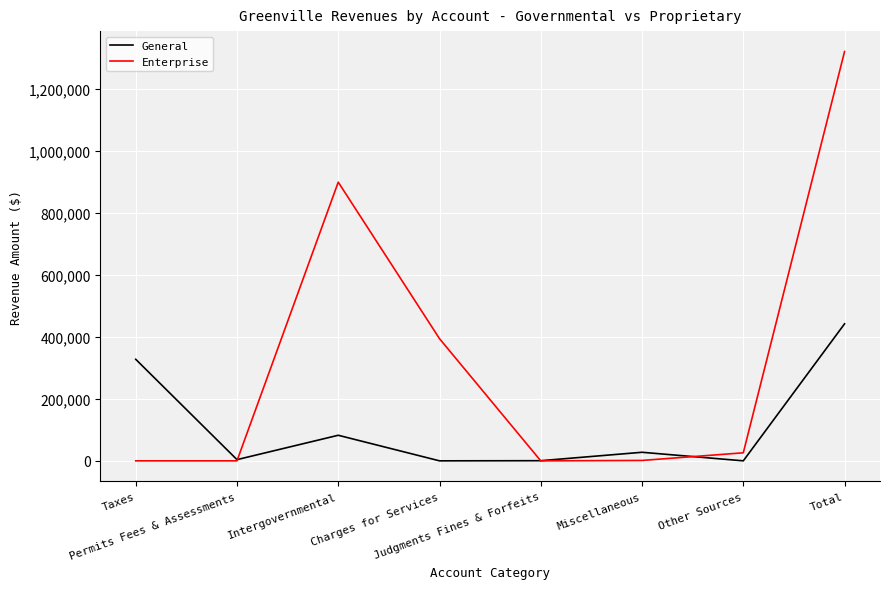

At how many categories does at least one series exceed 678123?

2